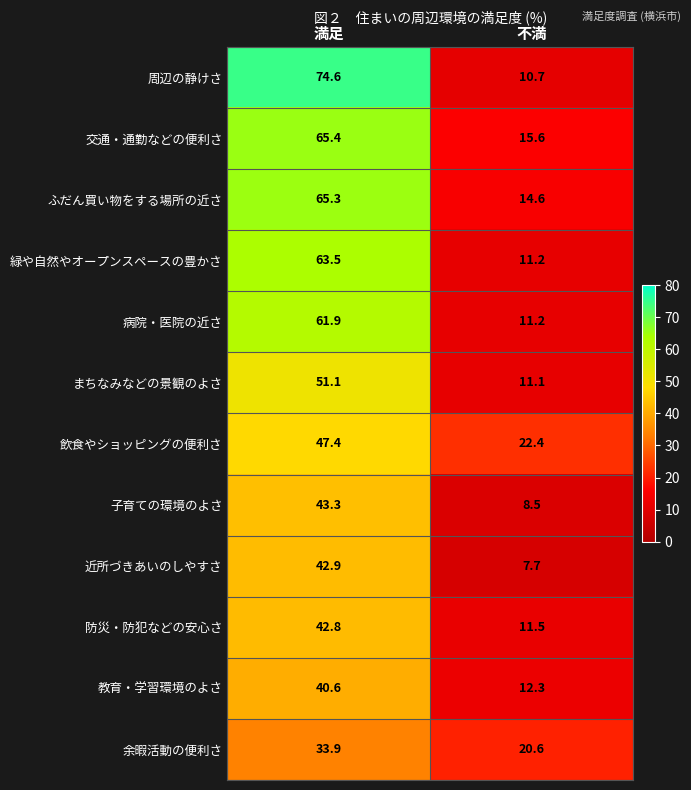

Count the number of categories in the chart.

2